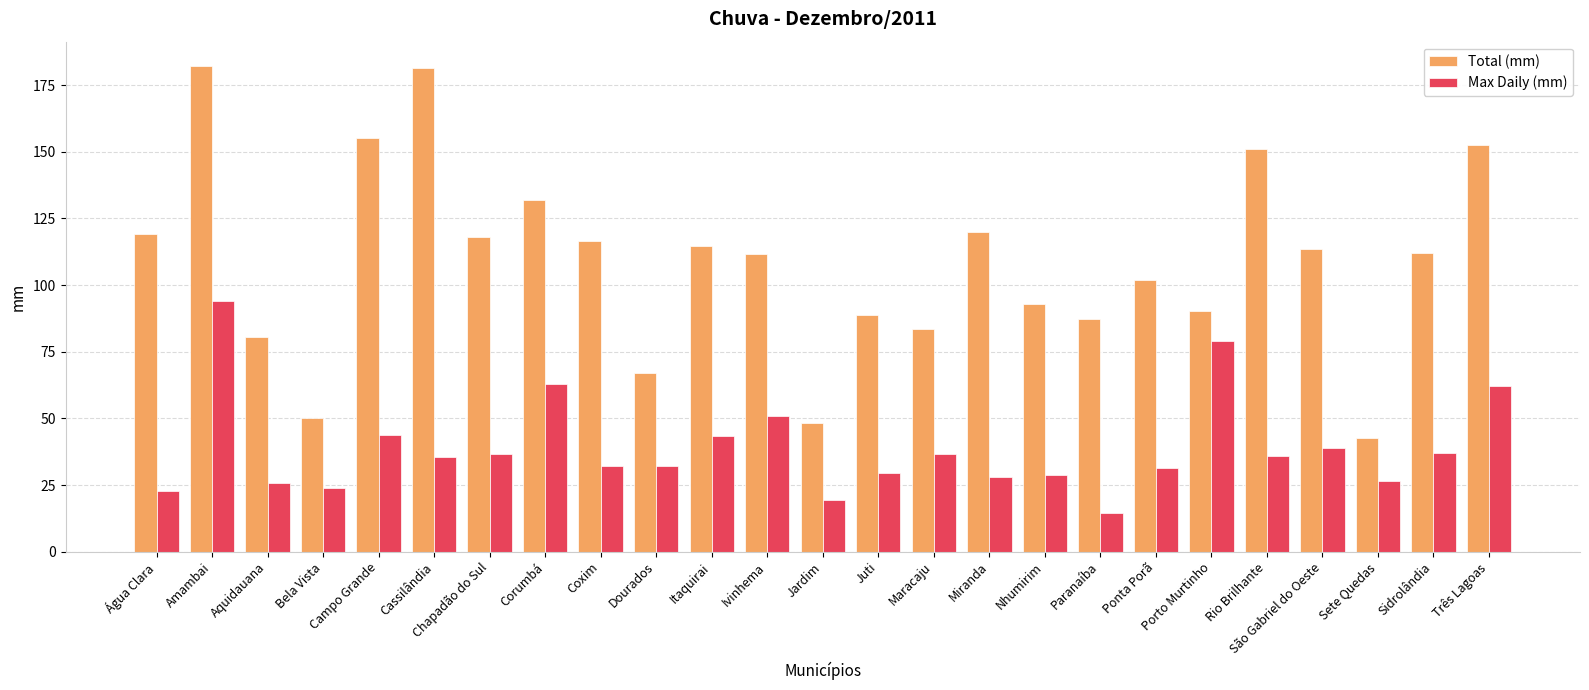

Count the number of data series in this chart.

2